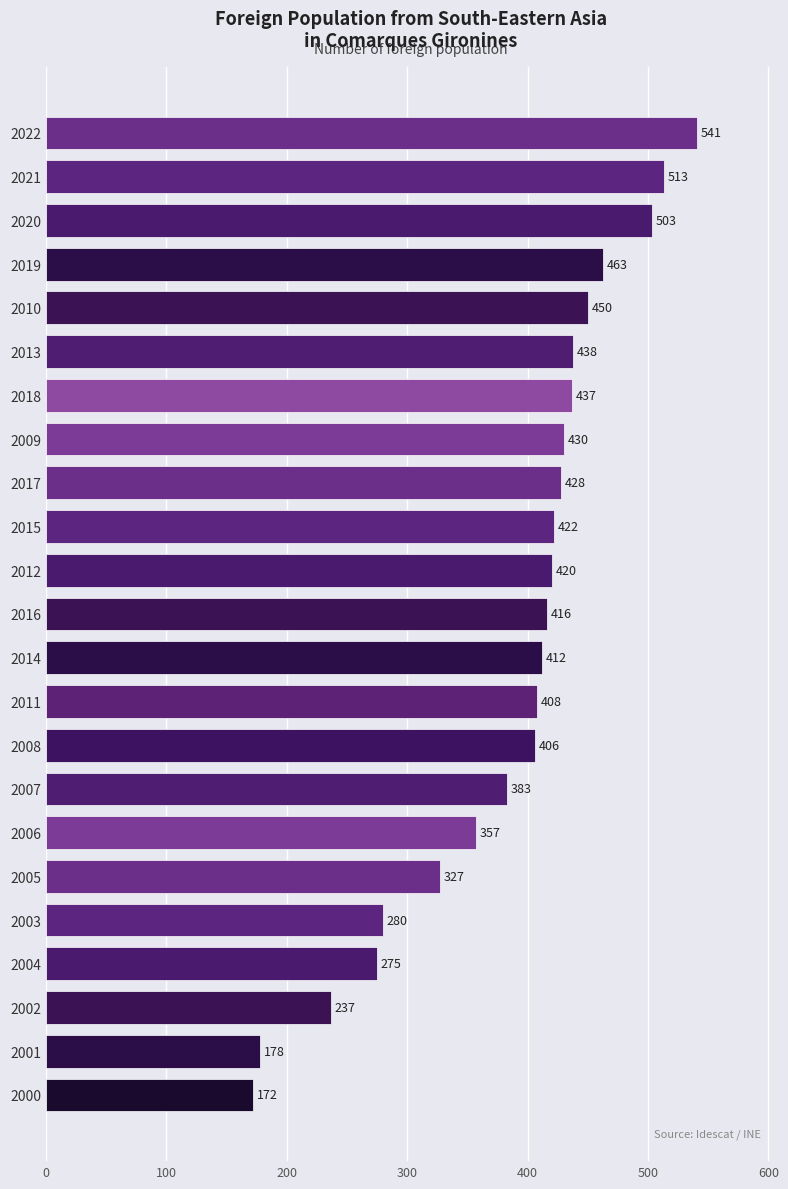

Is it true that the value at 2002 is 237?

True